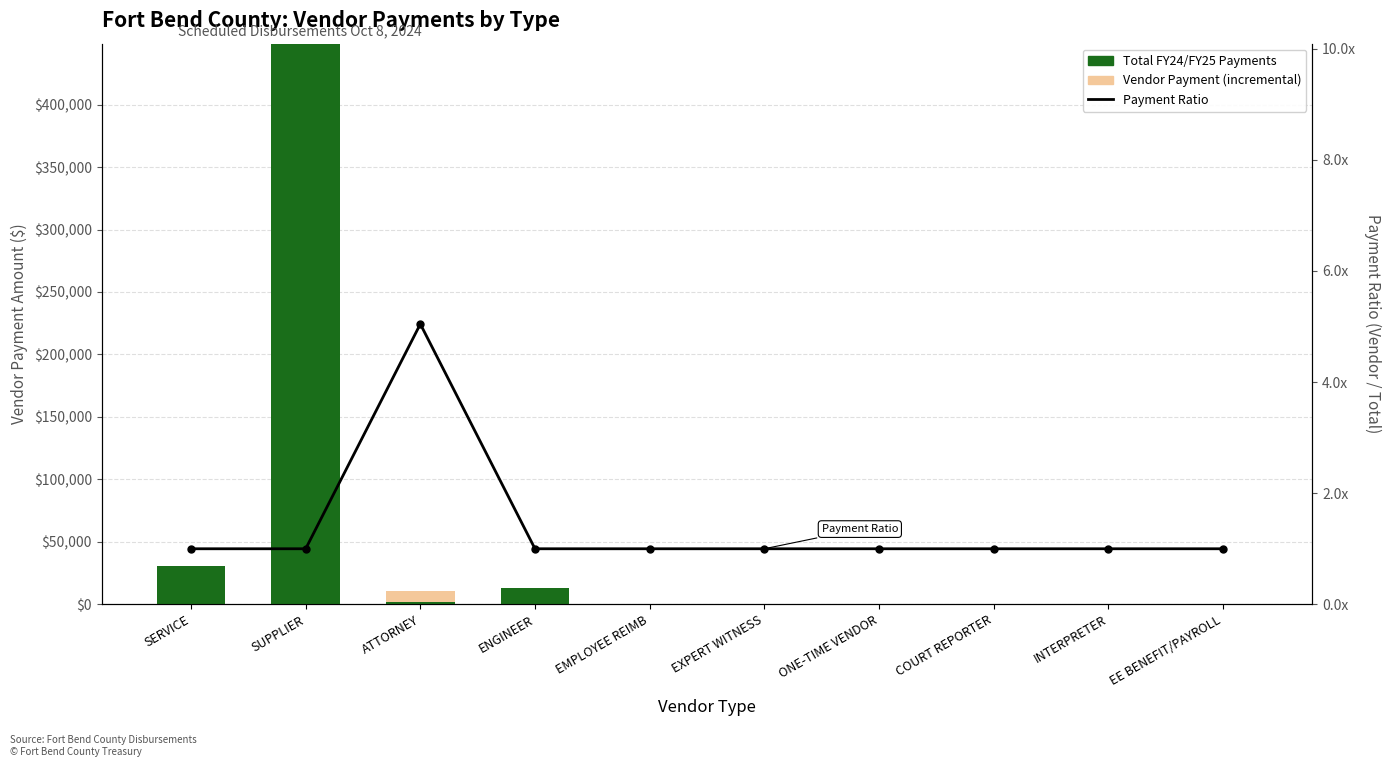

What are all the series names shown in the legend?

Total FY24/FY25 Payments, Vendor Payment (incremental), Payment Ratio